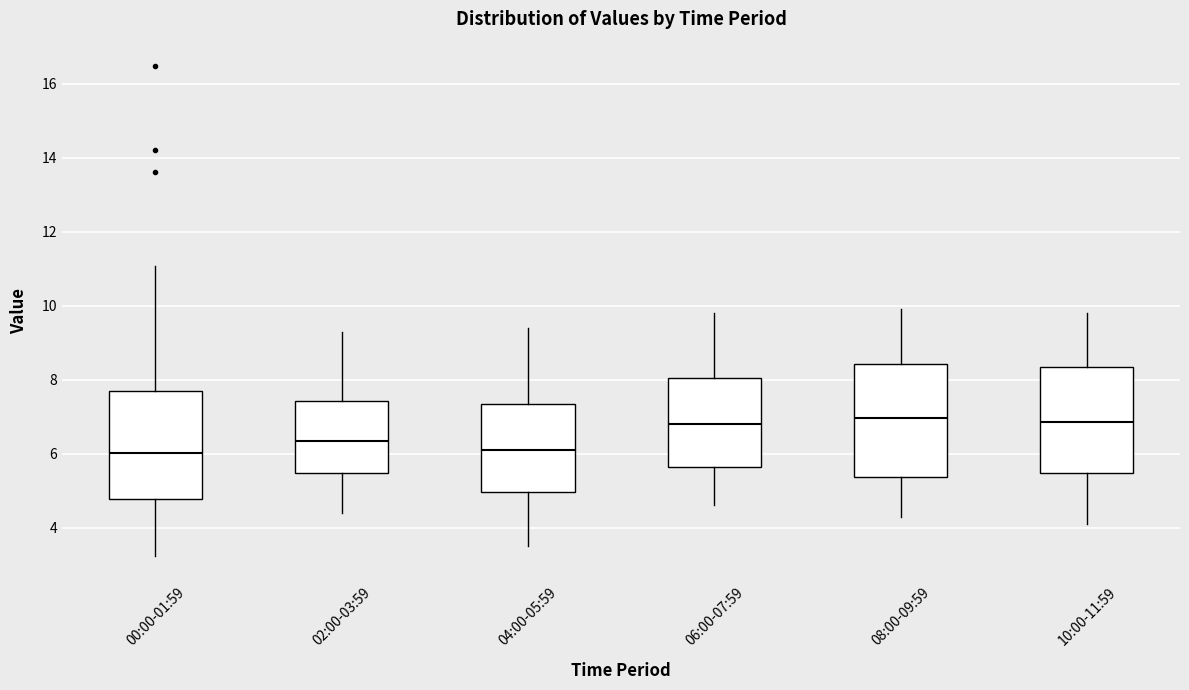

Reading left to right, transcribe this box plot: for each box, give where its median line is, the range the box spans, and where its two whiskers end, as read against the y-axis. The values are not printed on the chart, so give them approximately, as read against the axis.

00:00-01:59: median 6.0, box 4.8 to 7.8, whiskers 3.2 to 11.0
02:00-03:59: median 6.4, box 5.4 to 7.4, whiskers 4.4 to 9.4
04:00-05:59: median 6.2, box 5.0 to 7.4, whiskers 3.6 to 9.4
06:00-07:59: median 6.8, box 5.6 to 8.0, whiskers 4.6 to 9.8
08:00-09:59: median 7.0, box 5.4 to 8.4, whiskers 4.4 to 10.0
10:00-11:59: median 6.8, box 5.4 to 8.4, whiskers 4.2 to 9.8